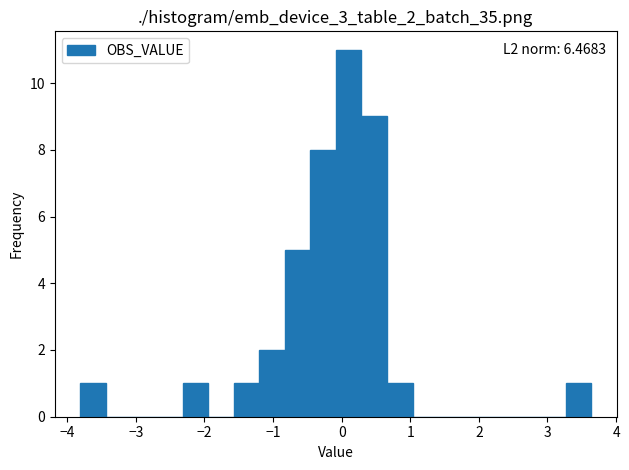

Around what value on the x-axis is the tallest bar? Give the approximate position of its centre, as read against the axis.

0.1